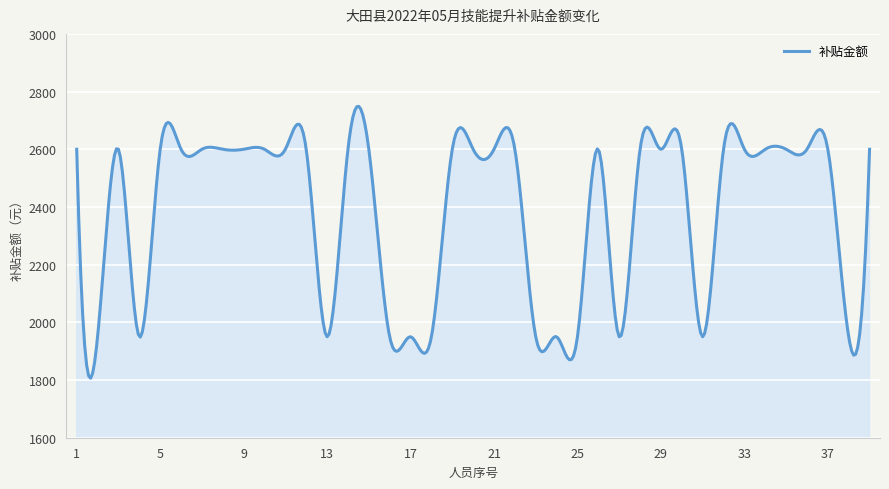

What is the smallest value displayed?

1806.3